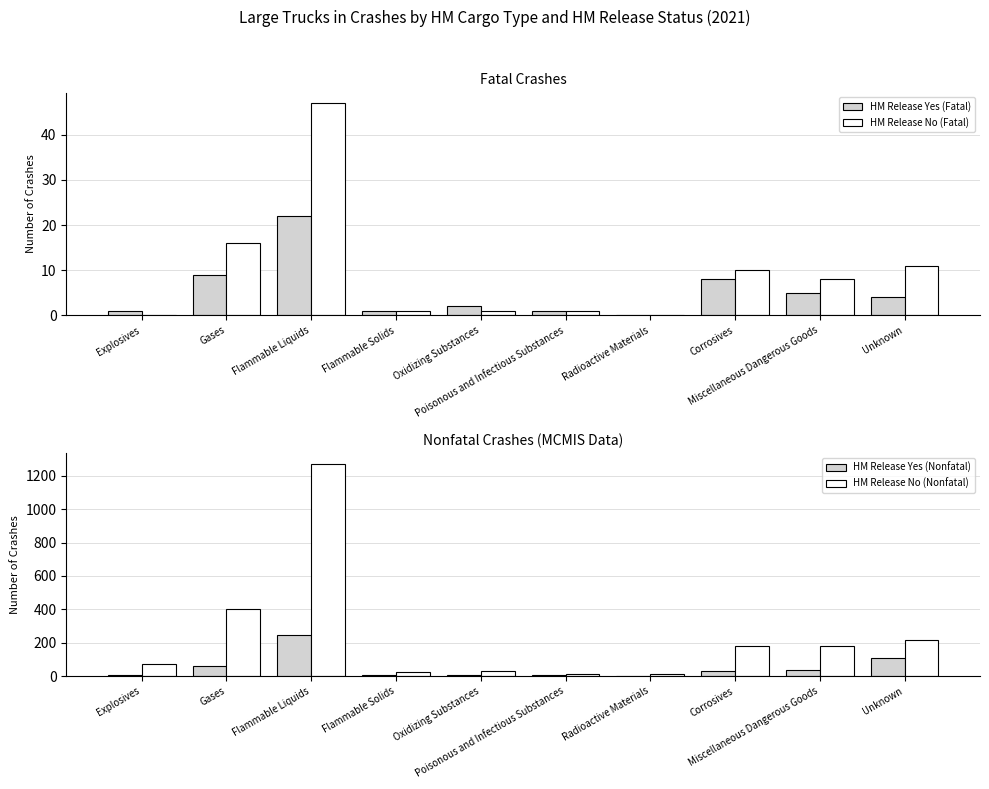

How many values in HM Release Yes (Fatal) are above zero?

9